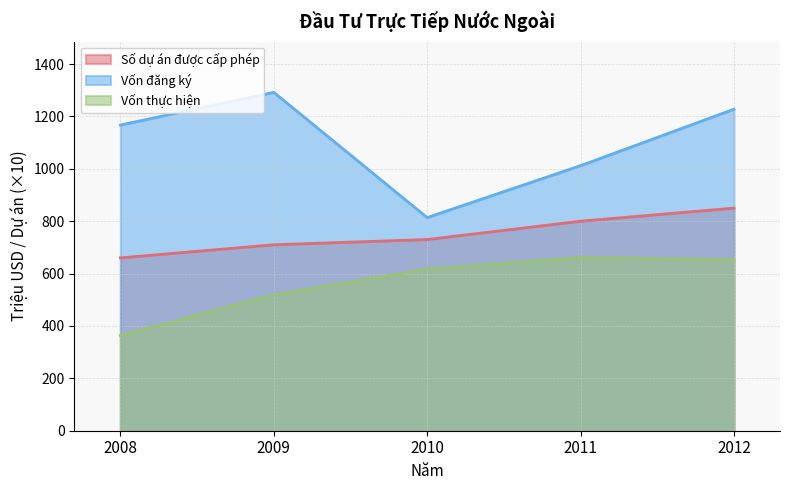

True or false: Số dự án được cấp phép and Vốn thực hiện intersect in this chart.

False